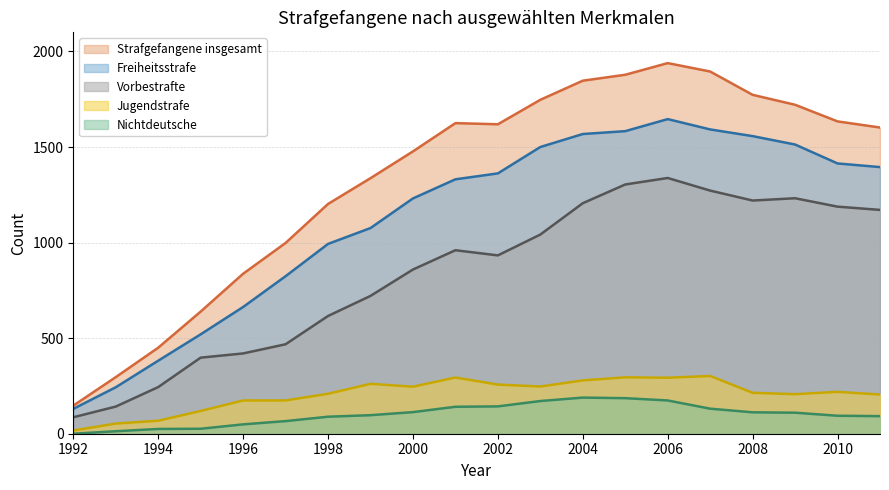

True or false: Strafgefangene insgesamt has a value of 1619 at 2002.

True